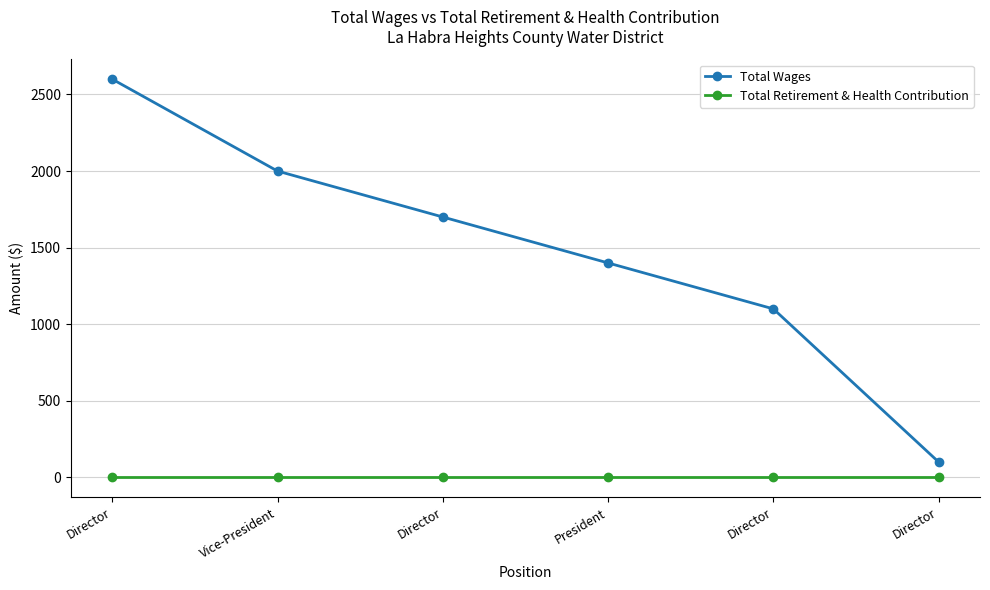

What are all the series names shown in the legend?

Total Wages, Total Retirement & Health Contribution